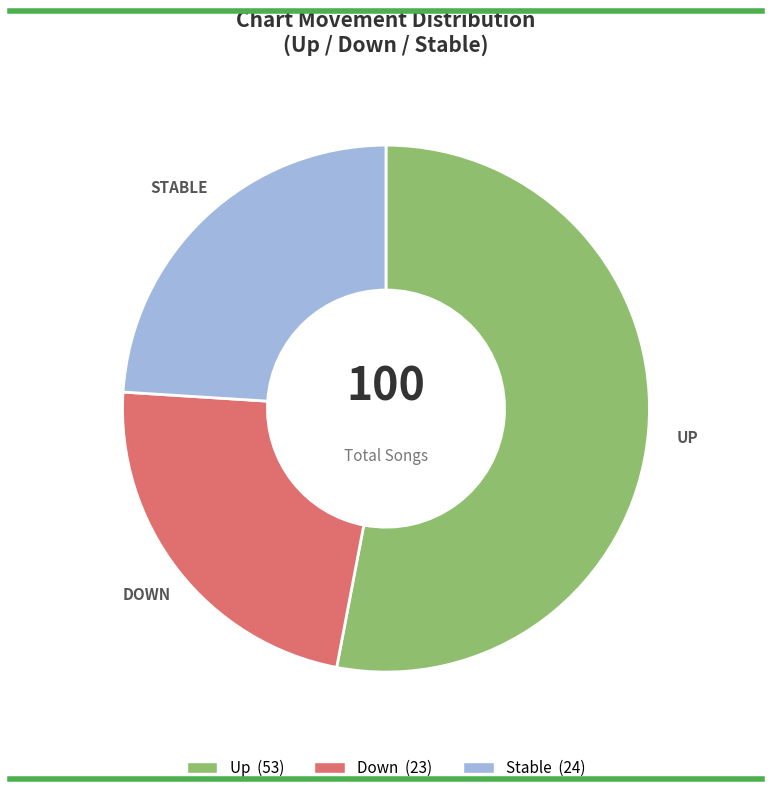

Does any single category account for the majority?

Yes